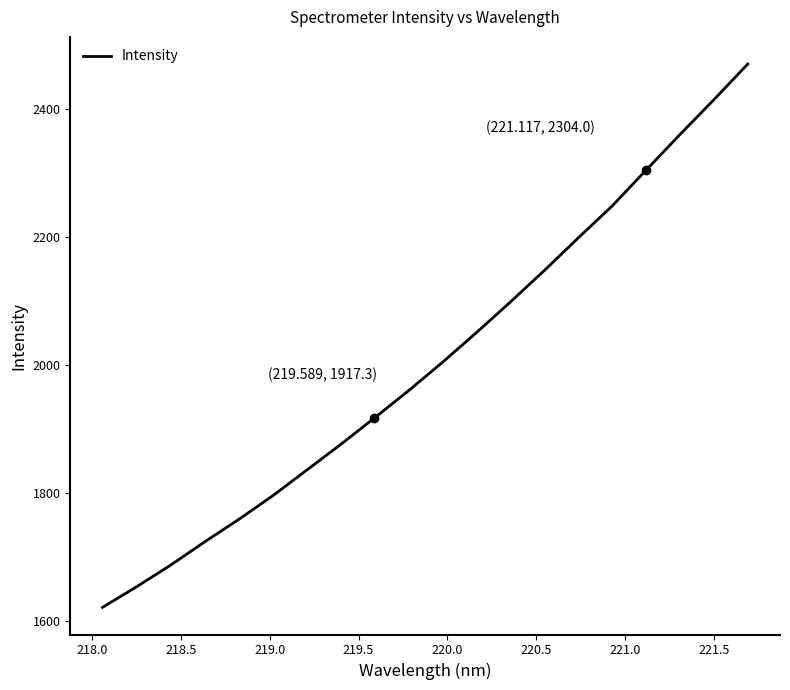

What is the minimum value shown in the chart?

1621.9